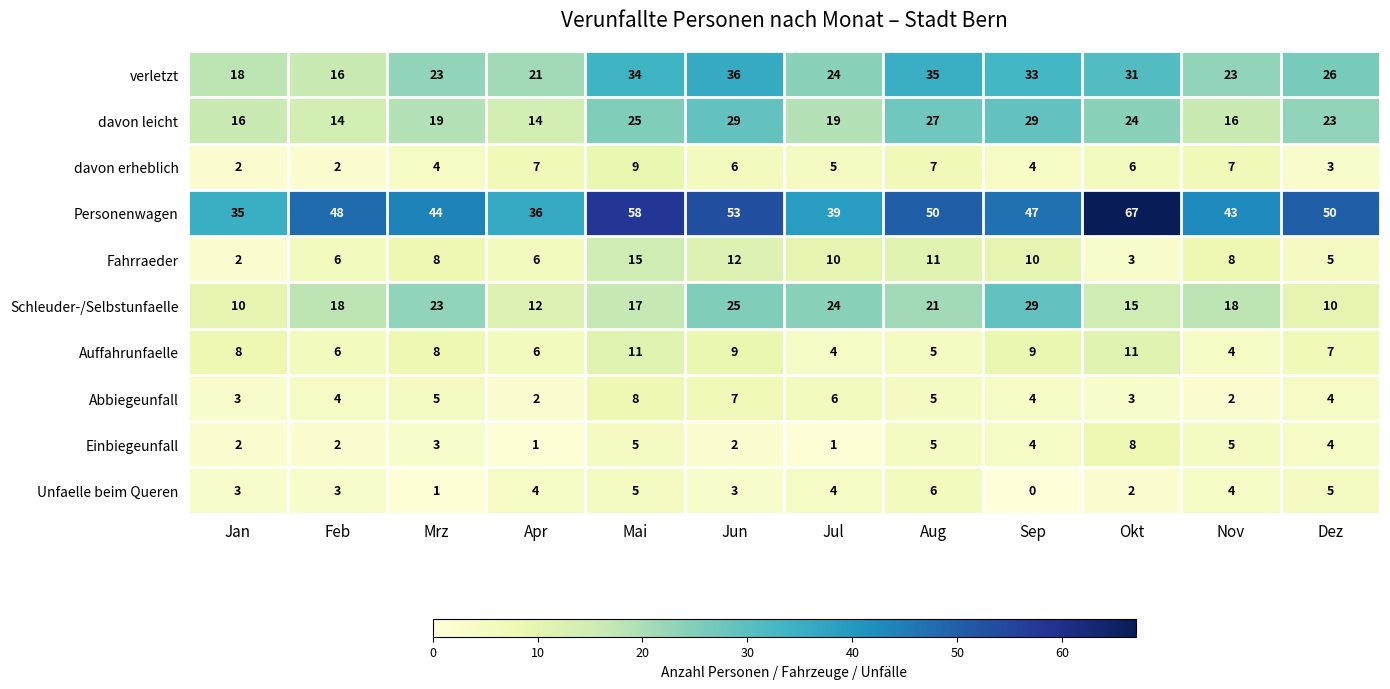

How many Auffahrunfaelle values are between 6 and 9?

7